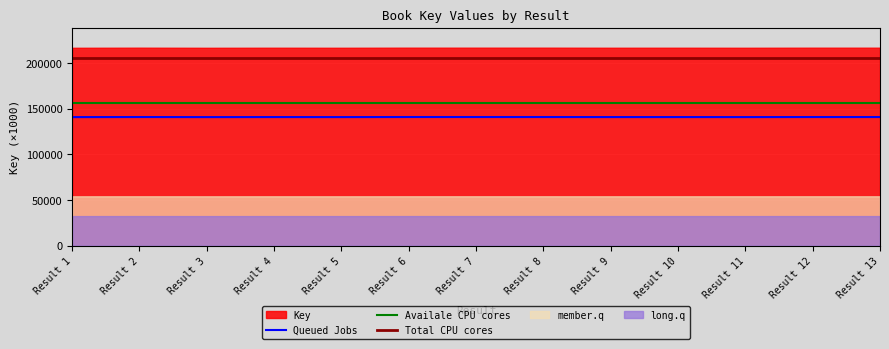

The value of Queued Jobs at Result 4 is 140947.5. True or false?

True